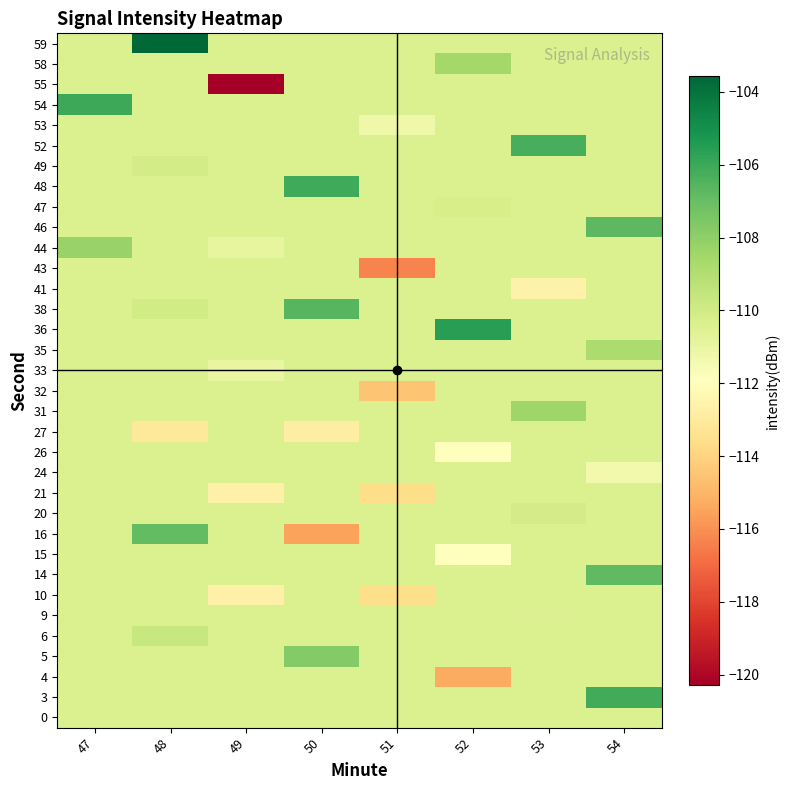

Reading left to right, list all the values displayed in this chart.

0: 47=-110.4	48=-110.4	49=-110.4	50=-110.4	51=-110.4	52=-110.4	53=-110.4	54=-110.4
3: 47=-110.4	48=-110.4	49=-110.4	50=-110.4	51=-110.4	52=-110.4	53=-110.4	54=-106.1
4: 47=-110.4	48=-110.4	49=-110.4	50=-110.4	51=-110.4	52=-115.3	53=-110.4	54=-110.4
5: 47=-110.4	48=-110.4	49=-110.4	50=-107.7	51=-110.4	52=-110.4	53=-110.4	54=-110.4
6: 47=-110.4	48=-109.7	49=-110.4	50=-110.4	51=-110.4	52=-110.4	53=-110.4	54=-110.4
9: 47=-110.4	48=-110.4	49=-110.4	50=-110.4	51=-110.4	52=-110.4	53=-110.4	54=-110.4
10: 47=-110.4	48=-110.4	49=-112.7	50=-110.4	51=-113.6	52=-110.4	53=-110.4	54=-110.4
14: 47=-110.4	48=-110.4	49=-110.4	50=-110.4	51=-110.4	52=-110.4	53=-110.4	54=-106.8
15: 47=-110.4	48=-110.4	49=-110.4	50=-110.4	51=-110.4	52=-111.9	53=-110.4	54=-110.4
16: 47=-110.4	48=-106.9	49=-110.4	50=-115.5	51=-110.4	52=-110.4	53=-110.4	54=-110.4
20: 47=-110.4	48=-110.4	49=-110.4	50=-110.4	51=-110.4	52=-110.4	53=-110.1	54=-110.4
21: 47=-110.4	48=-110.4	49=-112.6	50=-110.4	51=-113.7	52=-110.4	53=-110.4	54=-110.4
24: 47=-110.4	48=-110.4	49=-110.4	50=-110.4	51=-110.4	52=-110.4	53=-110.4	54=-111.4
26: 47=-110.4	48=-110.4	49=-110.4	50=-110.4	51=-110.4	52=-112.0	53=-110.4	54=-110.4
27: 47=-110.4	48=-113.1	49=-110.4	50=-112.8	51=-110.4	52=-110.4	53=-110.4	54=-110.4
31: 47=-110.4	48=-110.4	49=-110.4	50=-110.4	51=-110.4	52=-110.4	53=-108.4	54=-110.4
32: 47=-110.4	48=-110.4	49=-110.4	50=-110.4	51=-114.5	52=-110.4	53=-110.4	54=-110.4
33: 47=-110.4	48=-110.4	49=-110.9	50=-110.4	51=-110.4	52=-110.4	53=-110.4	54=-110.4
35: 47=-110.4	48=-110.4	49=-110.4	50=-110.4	51=-110.4	52=-110.4	53=-110.4	54=-108.8
36: 47=-110.4	48=-110.4	49=-110.4	50=-110.4	51=-110.4	52=-105.6	53=-110.4	54=-110.4
38: 47=-110.4	48=-110.0	49=-110.4	50=-106.6	51=-110.4	52=-110.4	53=-110.4	54=-110.4
41: 47=-110.4	48=-110.4	49=-110.4	50=-110.4	51=-110.4	52=-110.4	53=-112.6	54=-110.4
43: 47=-110.4	48=-110.4	49=-110.4	50=-110.4	51=-116.3	52=-110.4	53=-110.4	54=-110.4
44: 47=-108.2	48=-110.4	49=-110.9	50=-110.4	51=-110.4	52=-110.4	53=-110.4	54=-110.4
46: 47=-110.4	48=-110.4	49=-110.4	50=-110.4	51=-110.4	52=-110.4	53=-110.4	54=-106.7
47: 47=-110.4	48=-110.4	49=-110.4	50=-110.4	51=-110.4	52=-110.2	53=-110.4	54=-110.4
48: 47=-110.4	48=-110.4	49=-110.4	50=-106.1	51=-110.4	52=-110.4	53=-110.4	54=-110.4
49: 47=-110.4	48=-110.1	49=-110.4	50=-110.4	51=-110.4	52=-110.4	53=-110.4	54=-110.4
52: 47=-110.4	48=-110.4	49=-110.4	50=-110.4	51=-110.4	52=-110.4	53=-106.3	54=-110.4
53: 47=-110.4	48=-110.4	49=-110.4	50=-110.4	51=-111.2	52=-110.4	53=-110.4	54=-110.4
54: 47=-106.0	48=-110.4	49=-110.4	50=-110.4	51=-110.4	52=-110.4	53=-110.4	54=-110.4
55: 47=-110.4	48=-110.4	49=-120.3	50=-110.4	51=-110.4	52=-110.4	53=-110.4	54=-110.4
58: 47=-110.4	48=-110.4	49=-110.4	50=-110.4	51=-110.4	52=-108.6	53=-110.4	54=-110.4
59: 47=-110.4	48=-103.6	49=-110.4	50=-110.4	51=-110.4	52=-110.4	53=-110.4	54=-110.4